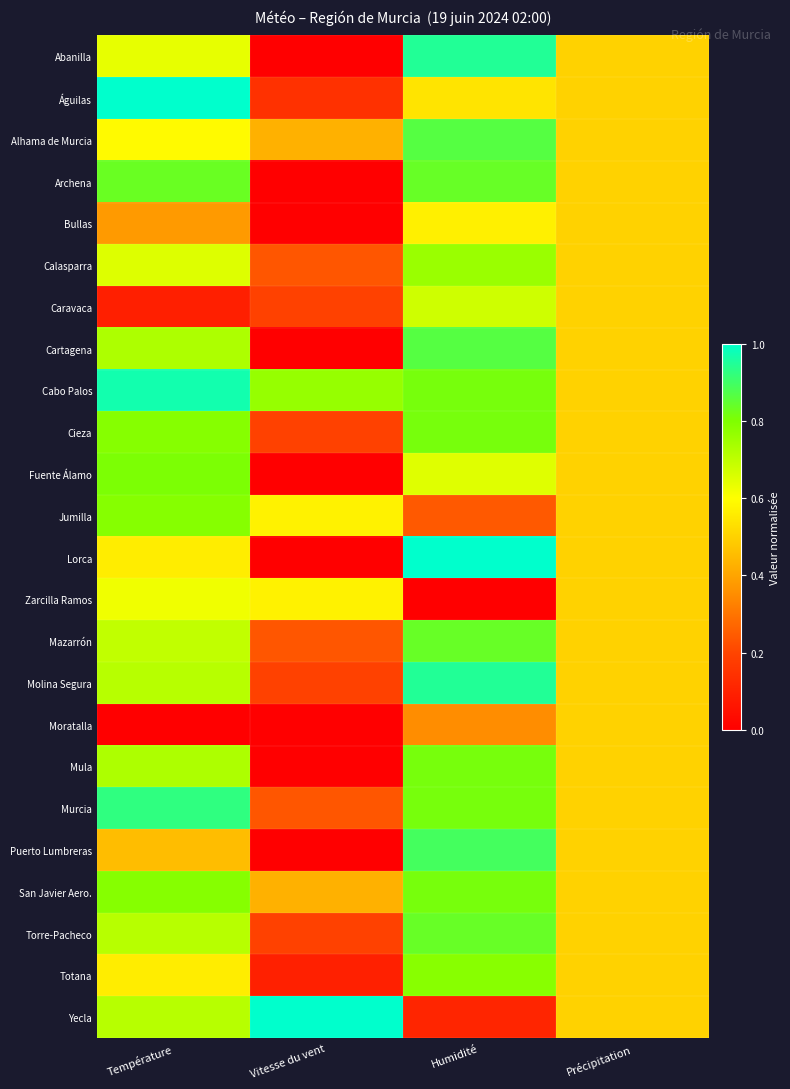

Reading left to right, transcribe all the data shown in this chart.

Abanilla: Température=0.6	Vitesse du vent=0.0	Humidité=0.9	Précipitation=0.5
Águilas: Température=1.0	Vitesse du vent=0.1	Humidité=0.5	Précipitation=0.5
Alhama de Murcia: Température=0.6	Vitesse du vent=0.4	Humidité=0.9	Précipitation=0.5
Archena: Température=0.8	Vitesse du vent=0.0	Humidité=0.8	Précipitation=0.5
Bullas: Température=0.4	Vitesse du vent=0.0	Humidité=0.6	Précipitation=0.5
Calasparra: Température=0.7	Vitesse du vent=0.2	Humidité=0.8	Précipitation=0.5
Caravaca: Température=0.1	Vitesse du vent=0.2	Humidité=0.7	Précipitation=0.5
Cartagena: Température=0.7	Vitesse du vent=0.0	Humidité=0.9	Précipitation=0.5
Cabo Palos: Température=1.0	Vitesse du vent=0.8	Humidité=0.8	Précipitation=0.5
Cieza: Température=0.8	Vitesse du vent=0.2	Humidité=0.8	Précipitation=0.5
Fuente Álamo: Température=0.8	Vitesse du vent=0.0	Humidité=0.6	Précipitation=0.5
Jumilla: Température=0.8	Vitesse du vent=0.6	Humidité=0.2	Précipitation=0.5
Lorca: Température=0.6	Vitesse du vent=0.0	Humidité=1.0	Précipitation=0.5
Zarcilla Ramos: Température=0.6	Vitesse du vent=0.6	Humidité=0.0	Précipitation=0.5
Mazarrón: Température=0.7	Vitesse du vent=0.2	Humidité=0.8	Précipitation=0.5
Molina Segura: Température=0.7	Vitesse du vent=0.2	Humidité=0.9	Précipitation=0.5
Moratalla: Température=0.0	Vitesse du vent=0.0	Humidité=0.4	Précipitation=0.5
Mula: Température=0.7	Vitesse du vent=0.0	Humidité=0.8	Précipitation=0.5
Murcia: Température=0.9	Vitesse du vent=0.2	Humidité=0.8	Précipitation=0.5
Puerto Lumbreras: Température=0.5	Vitesse du vent=0.0	Humidité=0.9	Précipitation=0.5
San Javier Aero.: Température=0.8	Vitesse du vent=0.4	Humidité=0.8	Précipitation=0.5
Torre-Pacheco: Température=0.7	Vitesse du vent=0.2	Humidité=0.8	Précipitation=0.5
Totana: Température=0.6	Vitesse du vent=0.1	Humidité=0.8	Précipitation=0.5
Yecla: Température=0.7	Vitesse du vent=1.0	Humidité=0.1	Précipitation=0.5